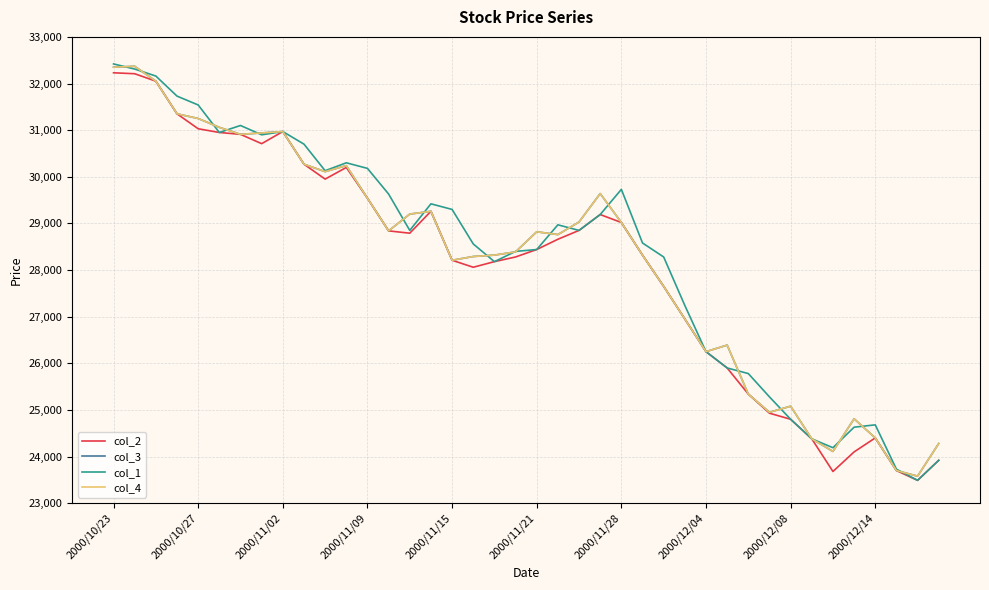

Does the chart display data point markers on the line(s)?

No